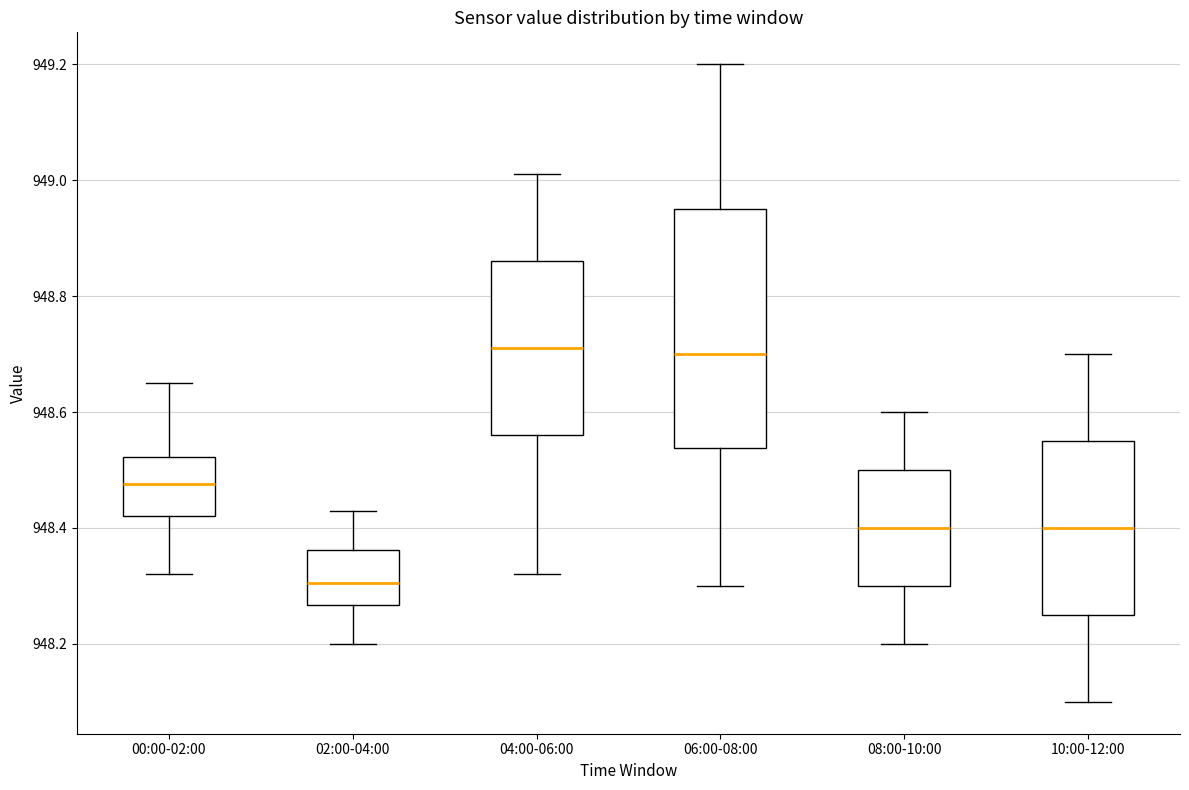

Where does the lower whisker of the box for 02:00-04:00 end on the y-axis? The values are not printed on the chart, so give them approximately, as read against the axis.

948.20